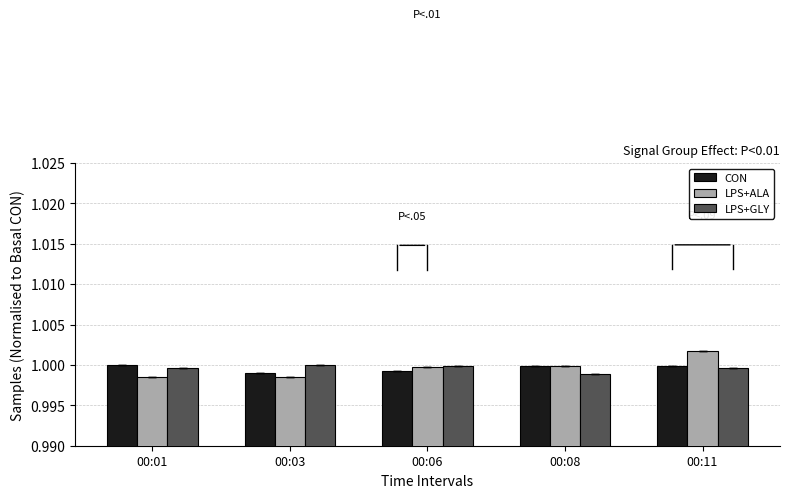

Rank the series at 00:03 from lowest to highest value.

LPS+ALA, CON, LPS+GLY